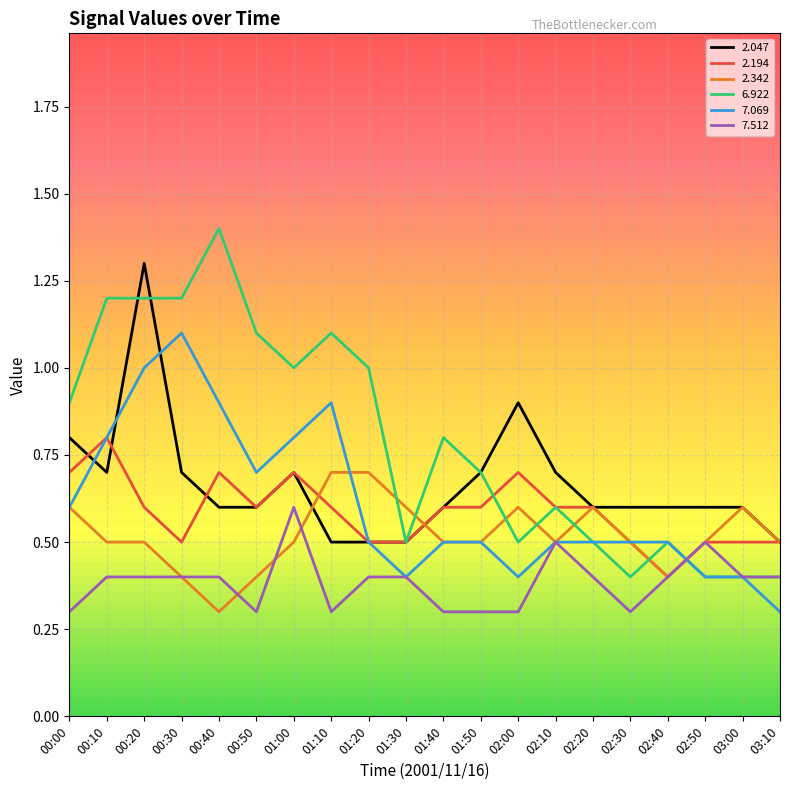

What position from the right is 02:40?

4